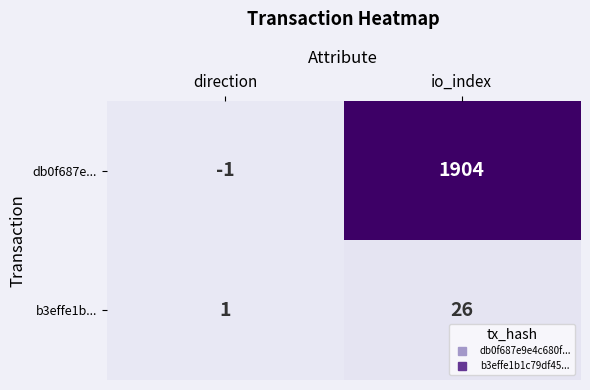

Which series changed the most between direction and io_index?

db0f687e...